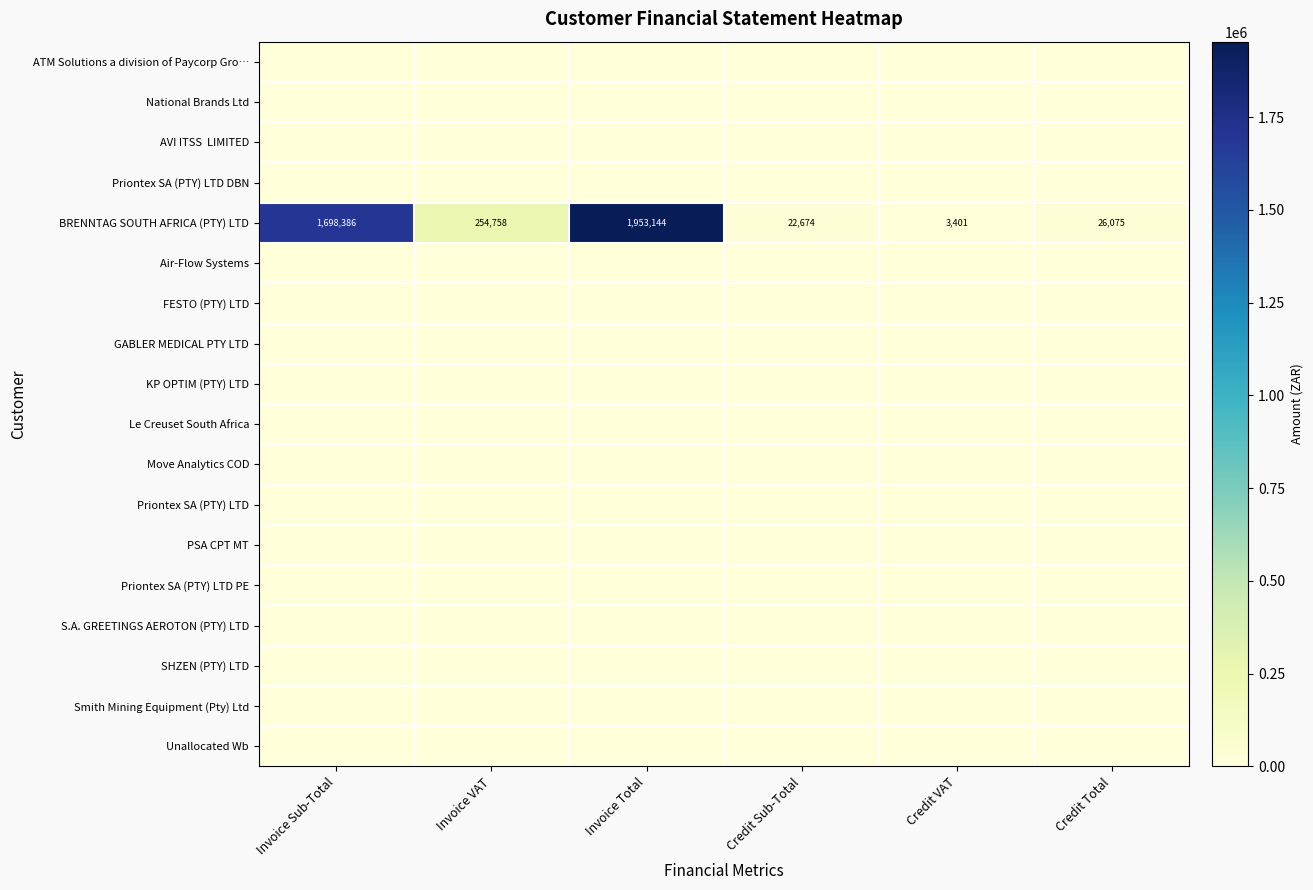

The value of BRENNTAG SOUTH AFRICA (PTY) LTD at Credit VAT is 1632. True or false?

False